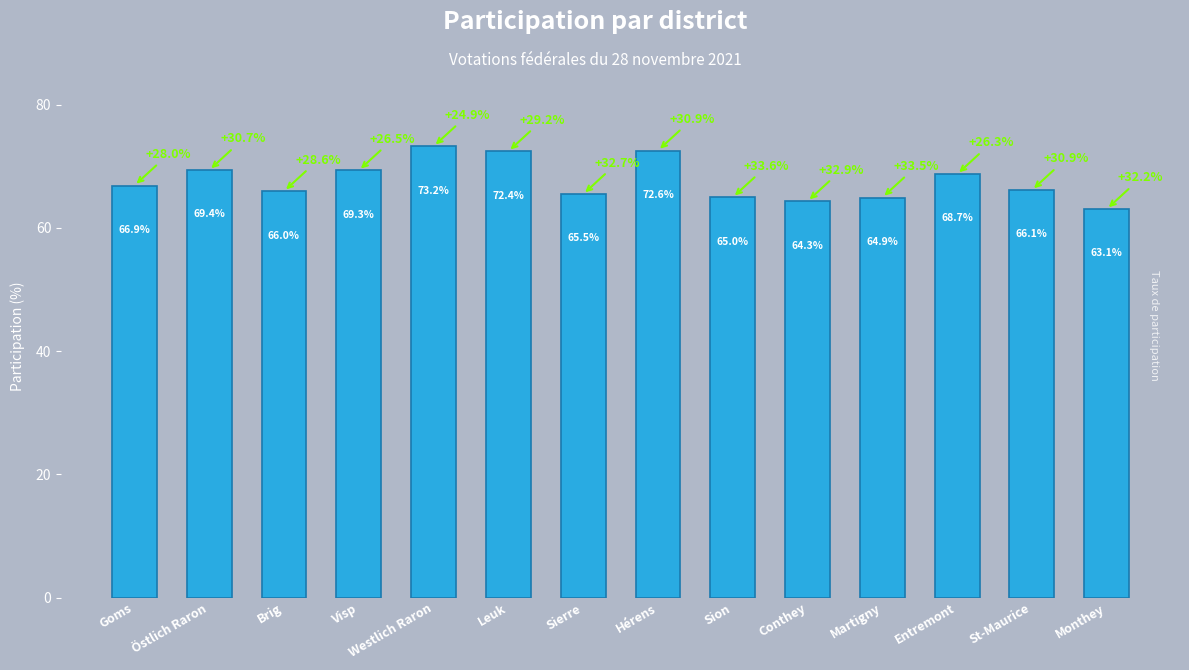

What is the sum of all values?

947.5